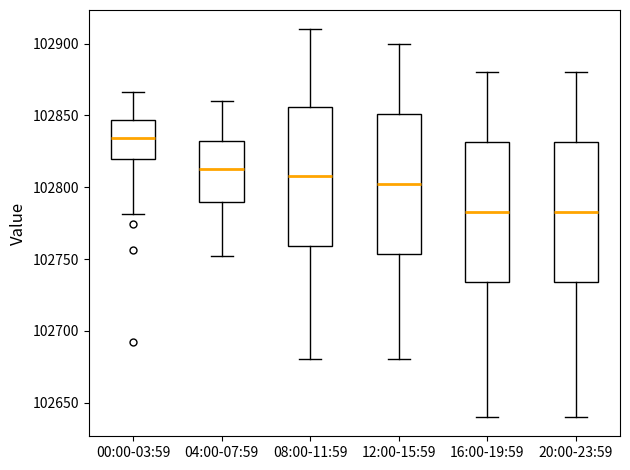

Reading left to right, read every box against the y-axis: the position of its median line, the range the box covers, and the ends of its whiskers. The values are not printed on the chart, so give them approximately, as read against the axis.

00:00-03:59: median 102835, box 102820 to 102845, whiskers 102780 to 102865
04:00-07:59: median 102815, box 102790 to 102830, whiskers 102750 to 102860
08:00-11:59: median 102810, box 102760 to 102855, whiskers 102680 to 102910
12:00-15:59: median 102805, box 102755 to 102850, whiskers 102680 to 102900
16:00-19:59: median 102785, box 102735 to 102830, whiskers 102640 to 102880
20:00-23:59: median 102785, box 102735 to 102830, whiskers 102640 to 102880